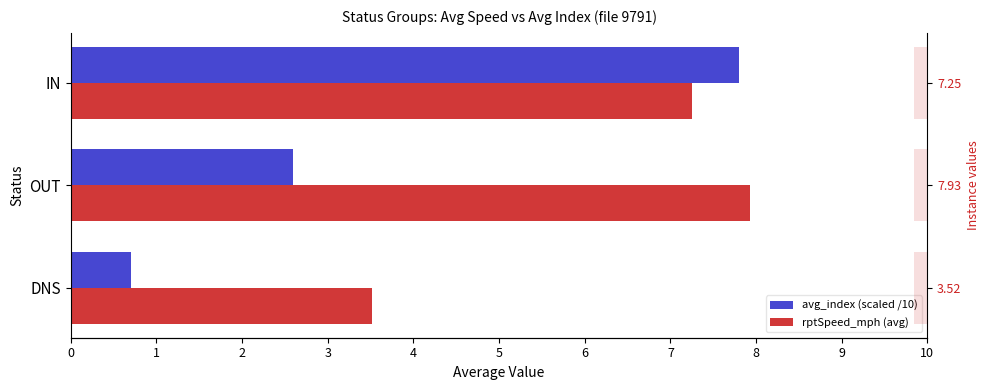

At how many categories does at least one series exceed 5?

2